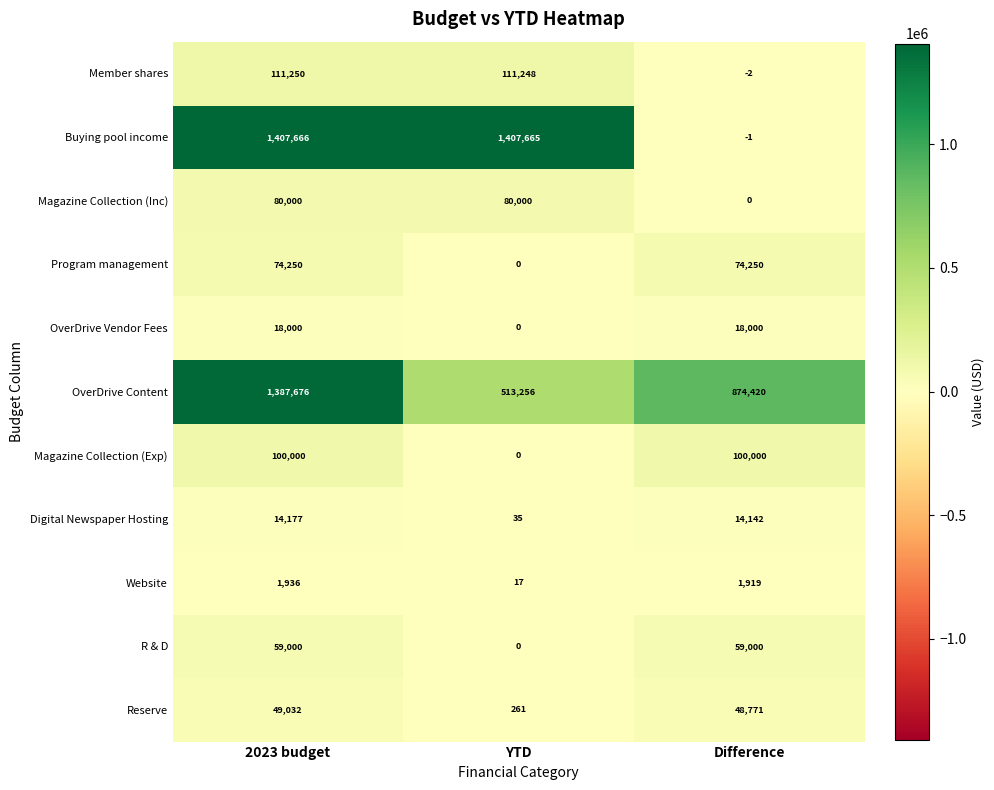

Which series has the widest spread of values?

Buying pool income